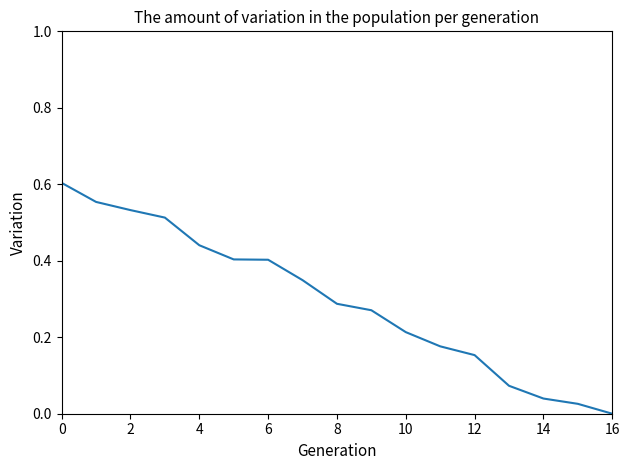

What is the value of the 8th point from the left?

0.3